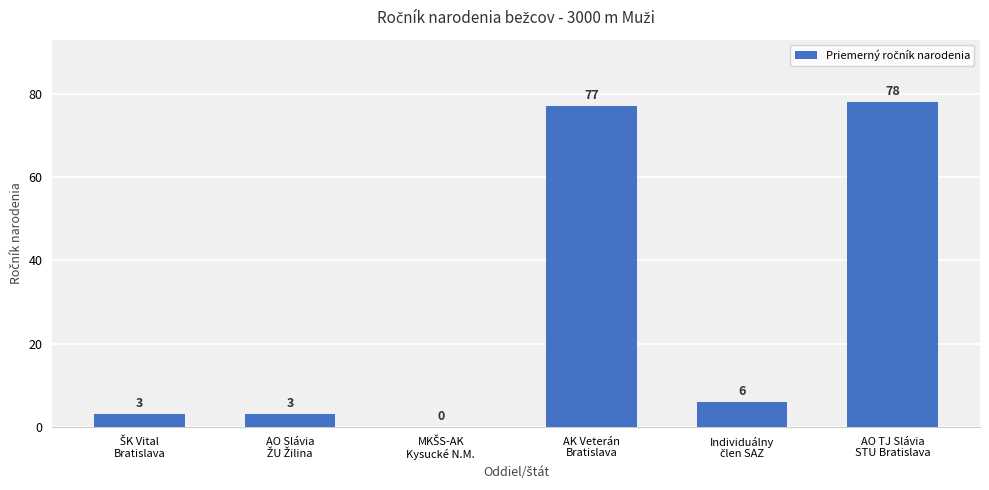

What is the greatest value displayed?

78